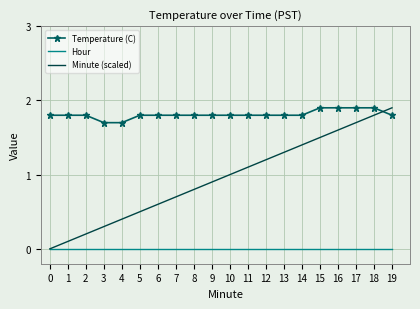

How many values in Minute (scaled) are above zero?

19